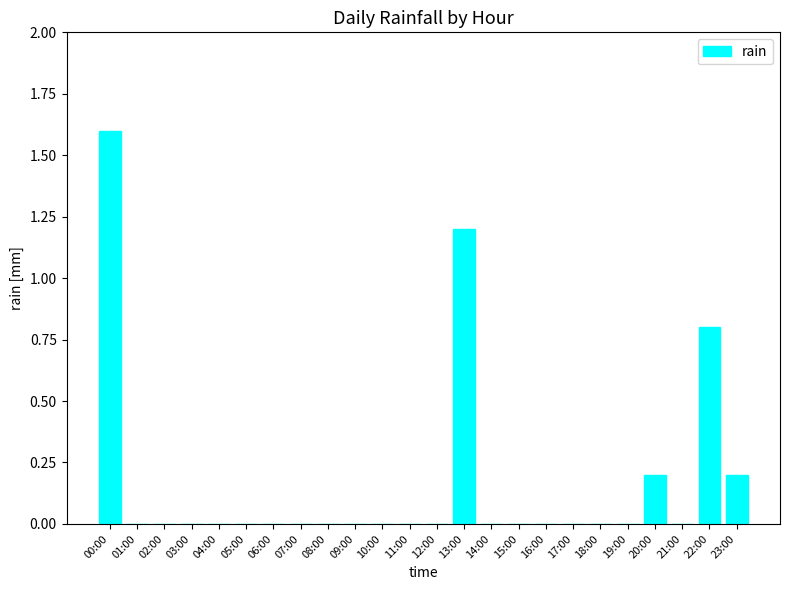

Which has a higher value, 22:00 or 03:00?

22:00